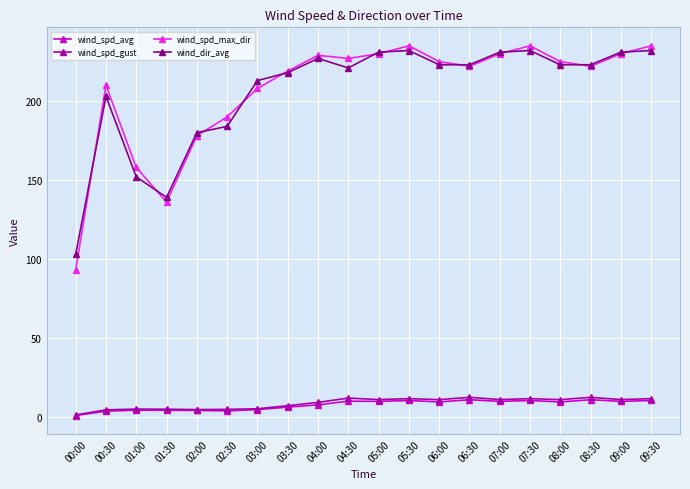

Where is the first local minimum for wind_spd_max_dir?

01:30